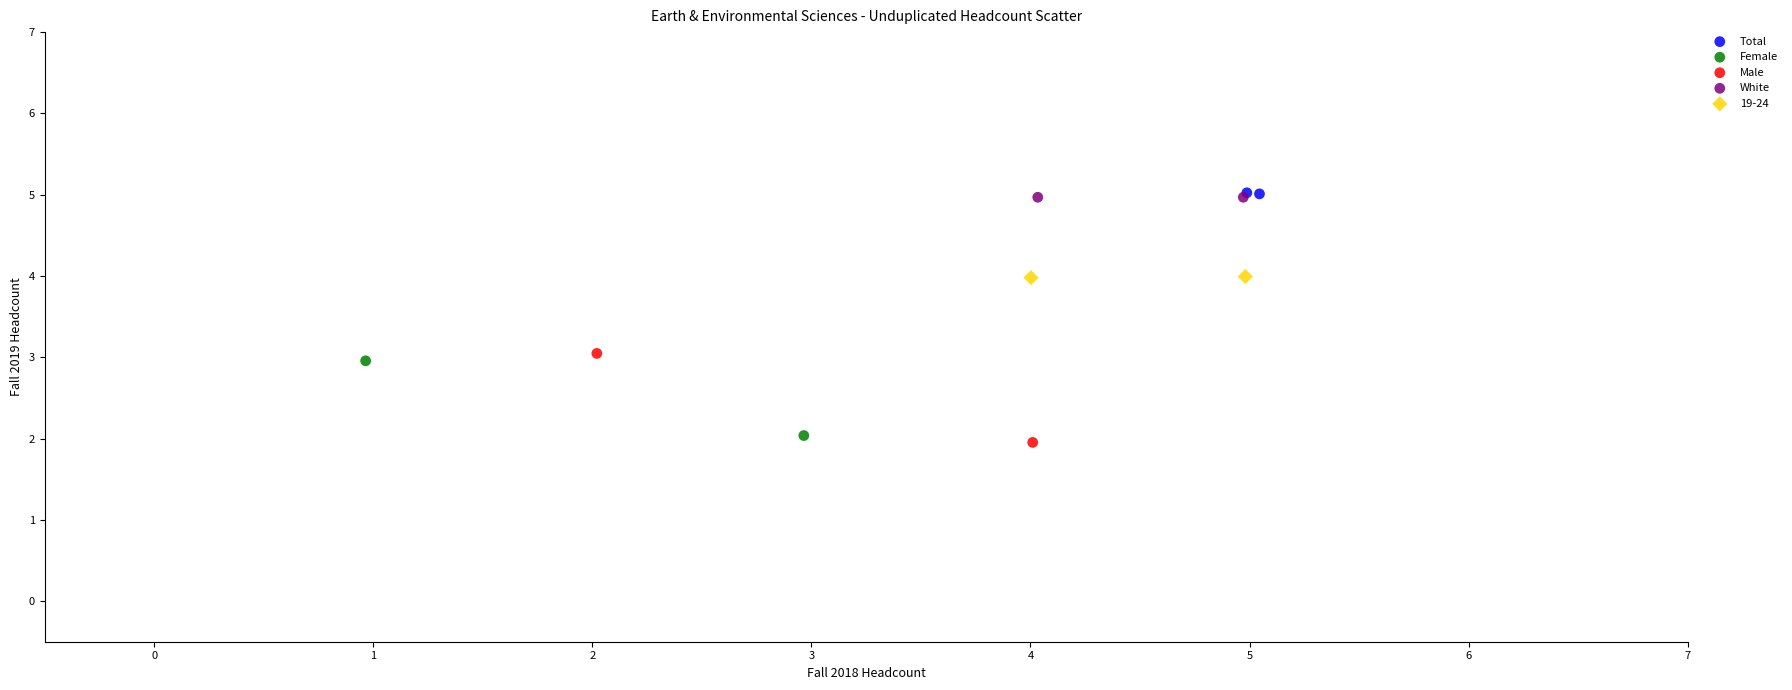

Which series has the widest spread of Y values?

Male